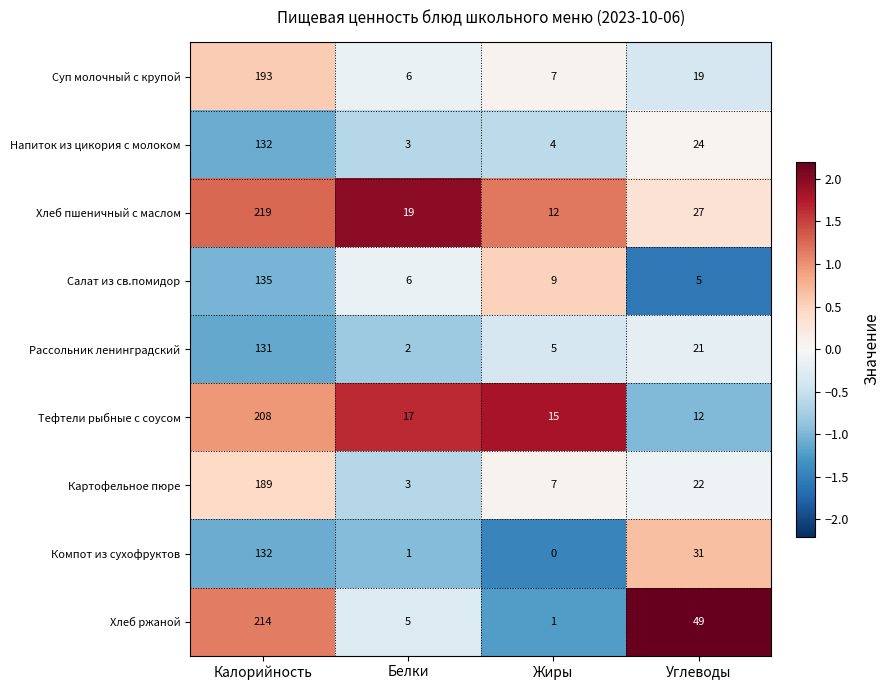

At which label does Картофельное пюре reach its peak?

Калорийность